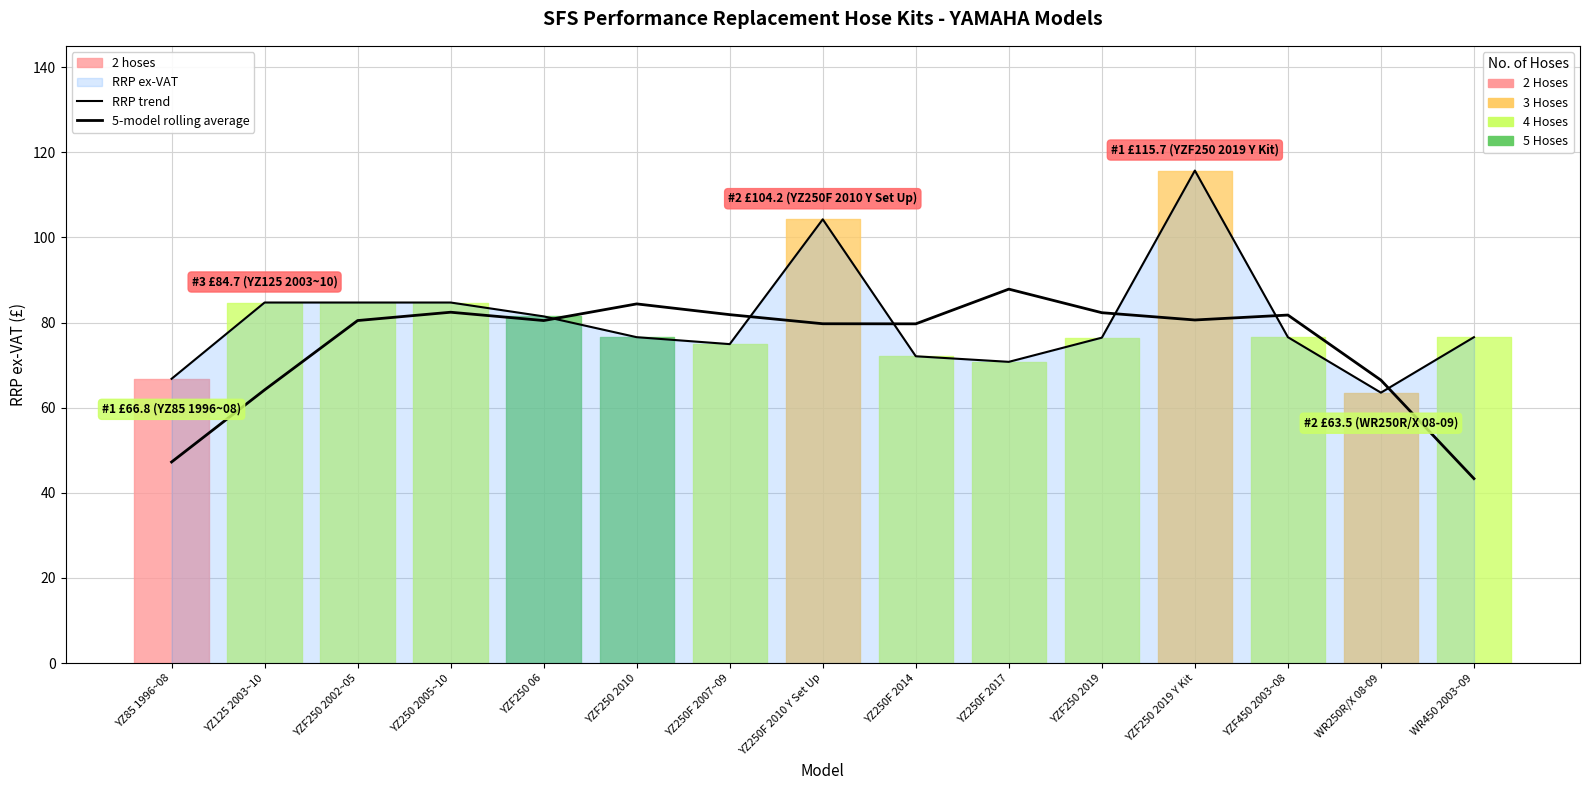

True or false: 5-model rolling average has a value of 27.9 at WR250R/X 08-09.

False